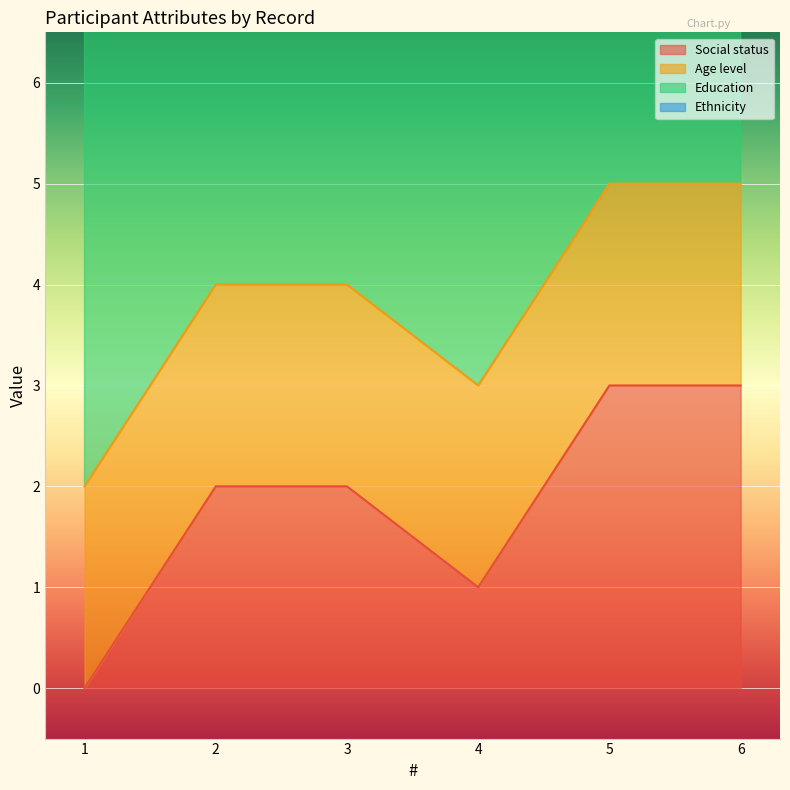

True or false: Education and Ethnicity cross at least once.

False